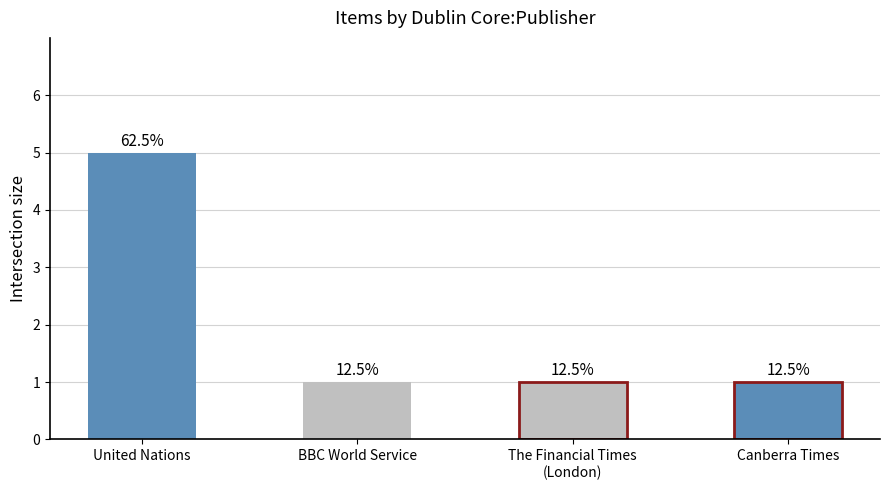

Rank the categories by value from highest to lowest.

United Nations, BBC World Service, The Financial Times
(London), Canberra Times